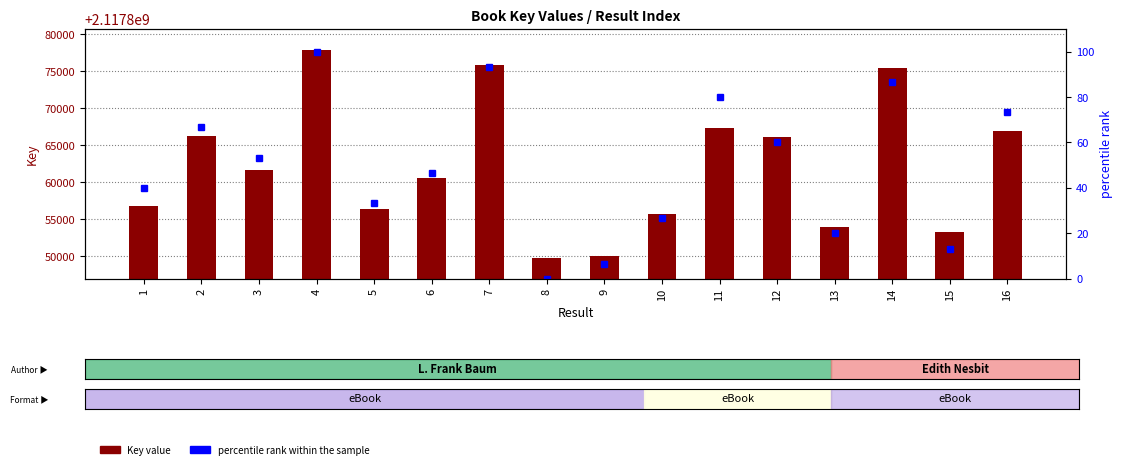

What is the average value of the percentile rank within the sample series?

50.0